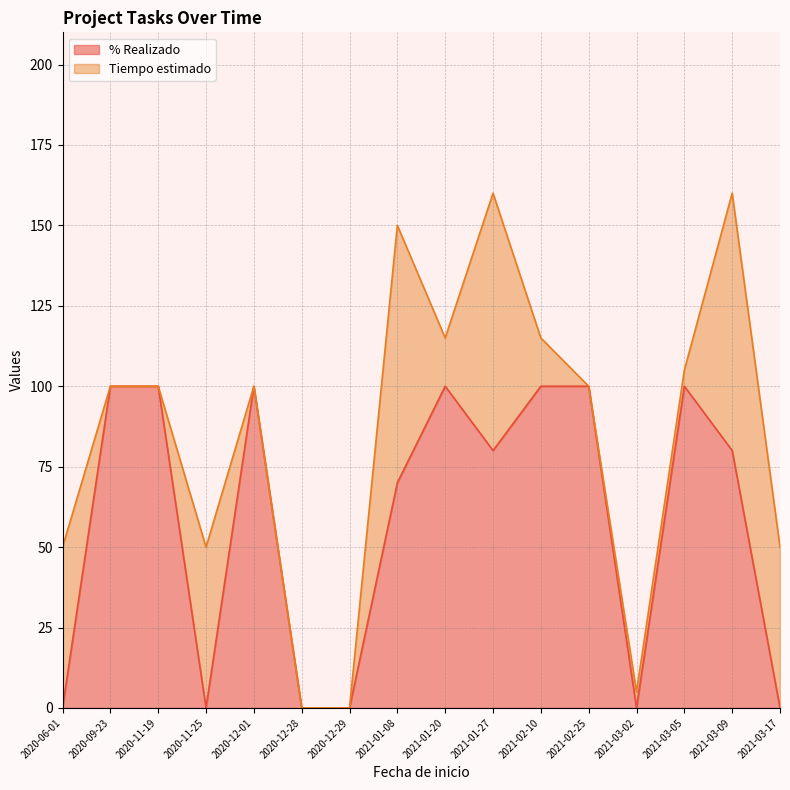

How many values are between 0 and 100?

16